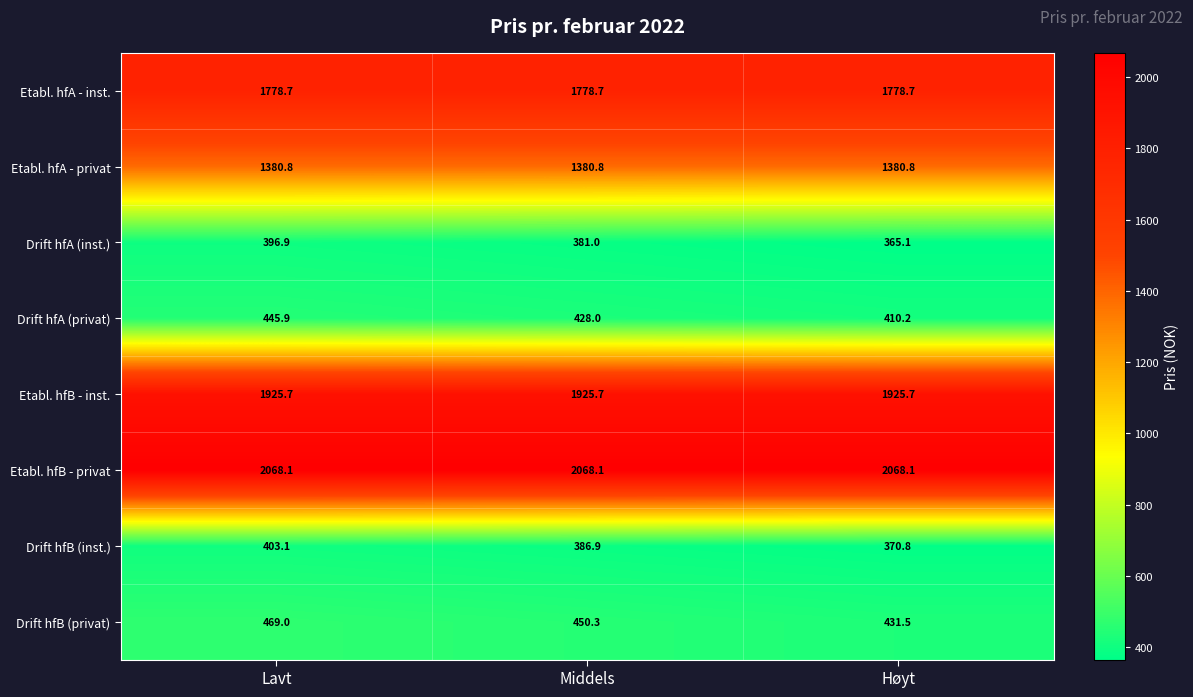

Reading right to left, what are all the values shown in this chart?

Etabl. hfA - inst.: 1778.7	1778.7	1778.7
Etabl. hfA - privat: 1380.8	1380.8	1380.8
Drift hfA (inst.): 365.1	381.0	396.9
Drift hfA (privat): 410.2	428.0	445.9
Etabl. hfB - inst.: 1925.7	1925.7	1925.7
Etabl. hfB - privat: 2068.1	2068.1	2068.1
Drift hfB (inst.): 370.8	386.9	403.1
Drift hfB (privat): 431.5	450.3	469.0